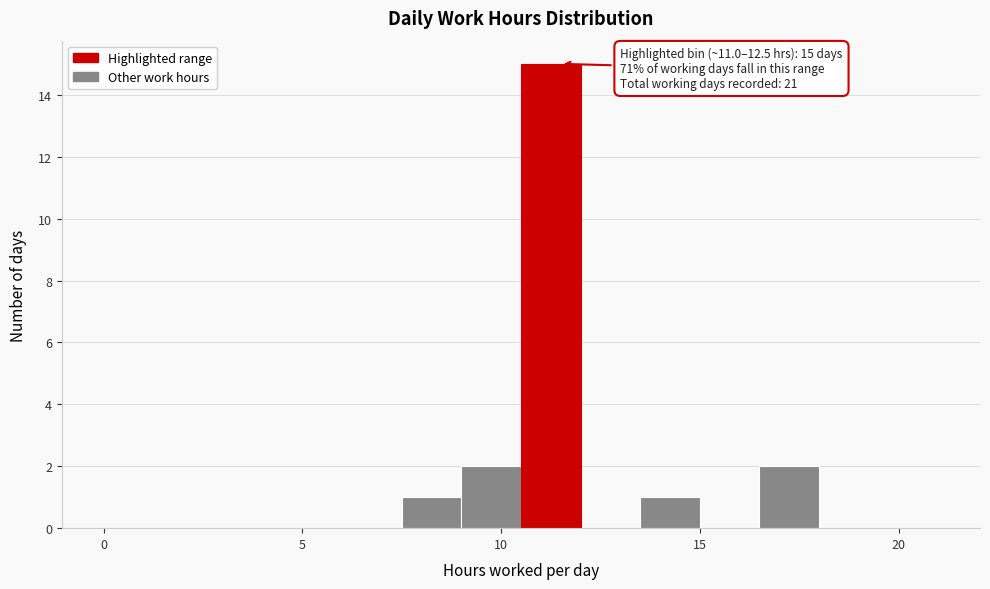

Read against the x-axis, roughly where is the centre of the tallest bar?

11.5